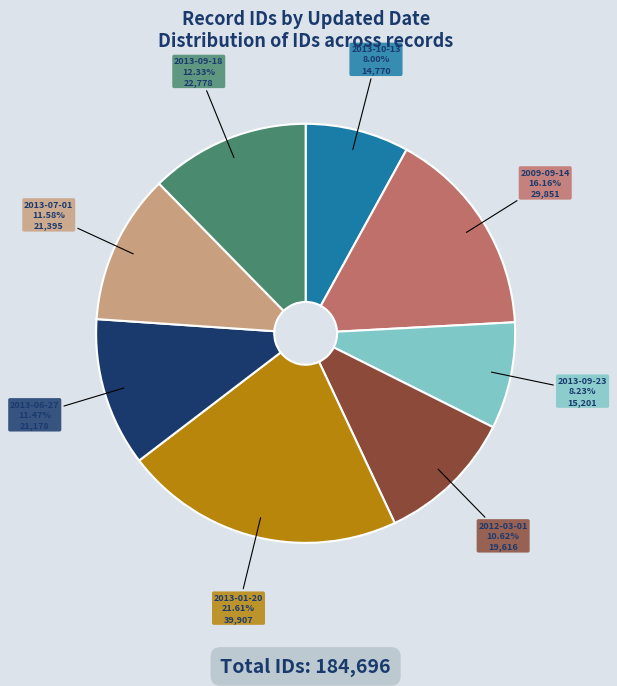

Is there a majority slice in this chart?

No